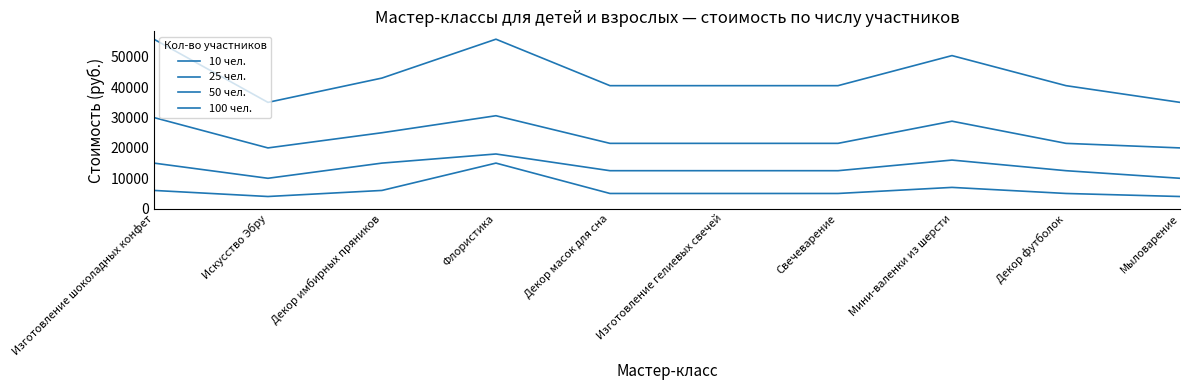

How many series are shown in this chart?

4